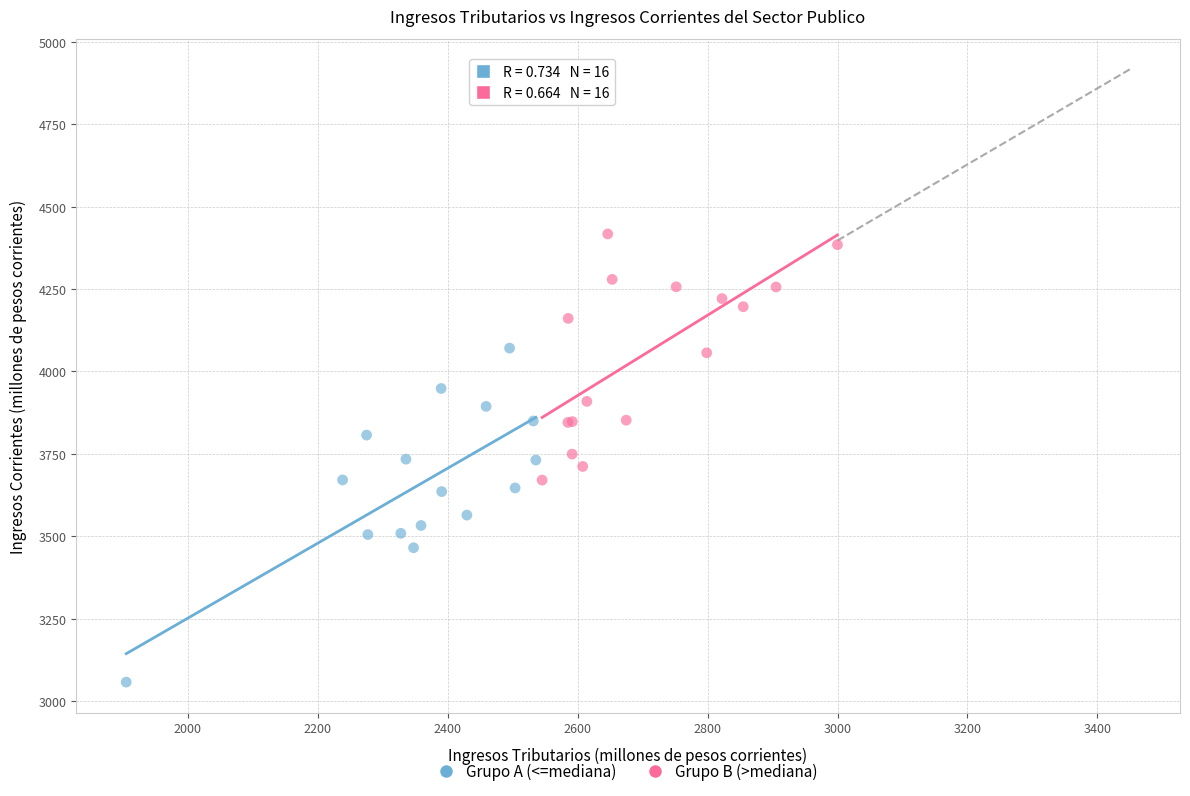

Which series reaches the maximum Y coordinate?

Grupo B (>mediana)